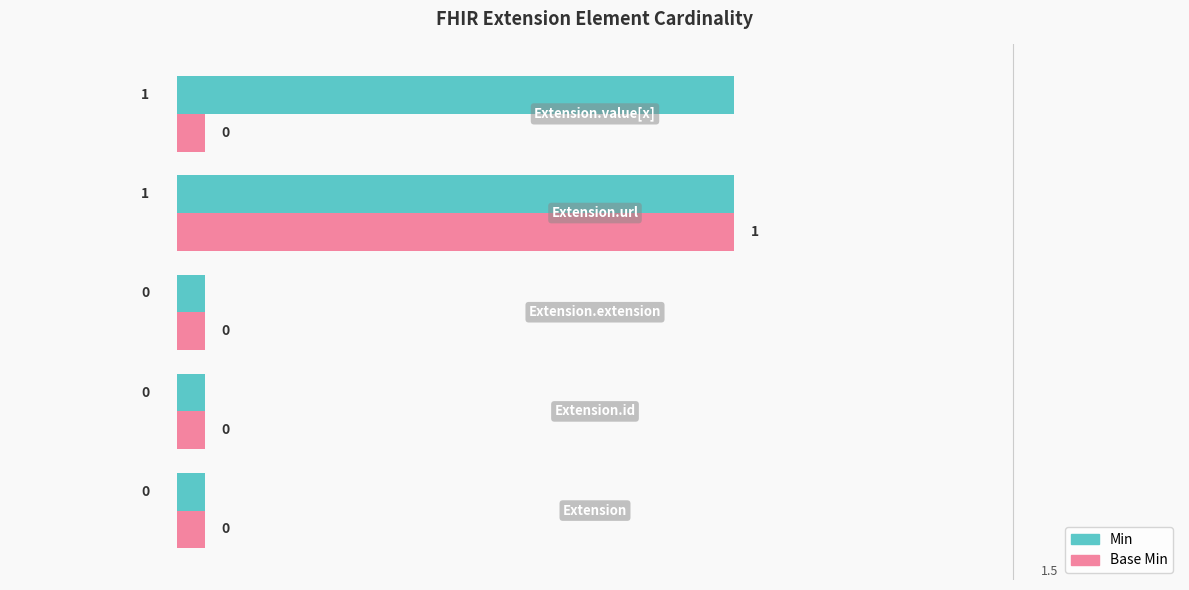

What is the maximum value for Base Min?

1.0